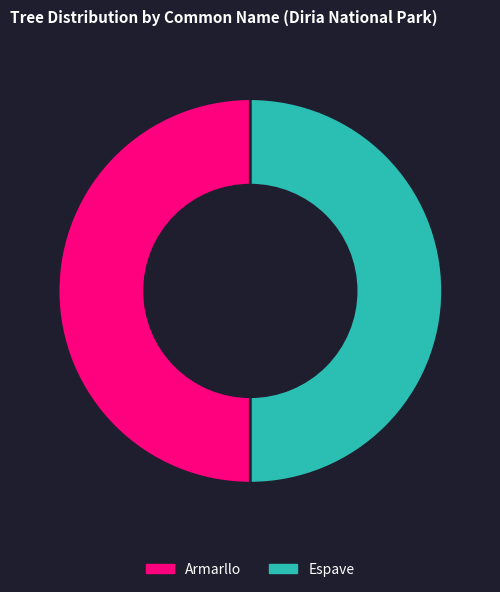

Do Espave and Armarllo together represent more than half of the pie?

Yes